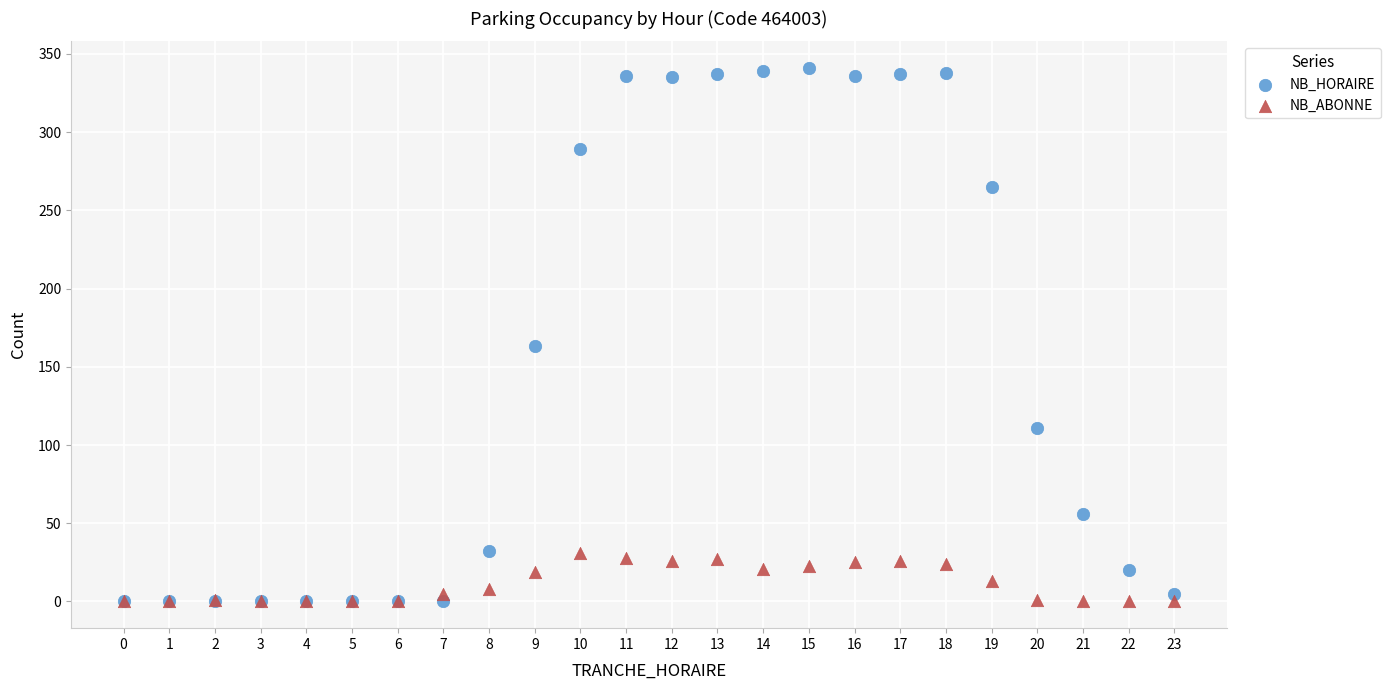

Which series has the widest spread of Y values?

NB_HORAIRE